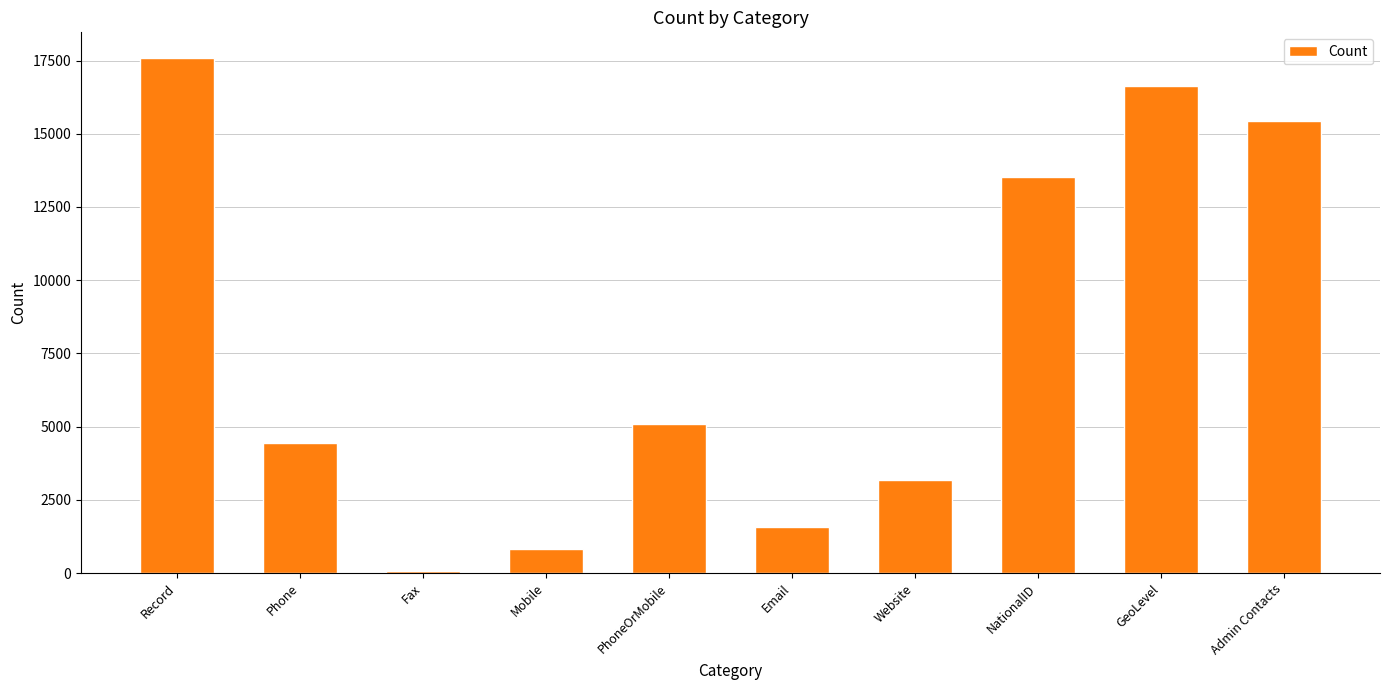

Where is the data nearest to the value 8819?

PhoneOrMobile